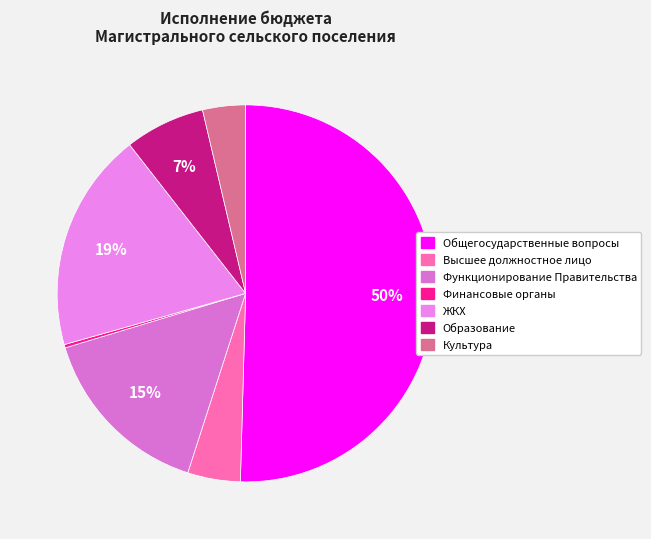

Count the number of slices in the pie.

7